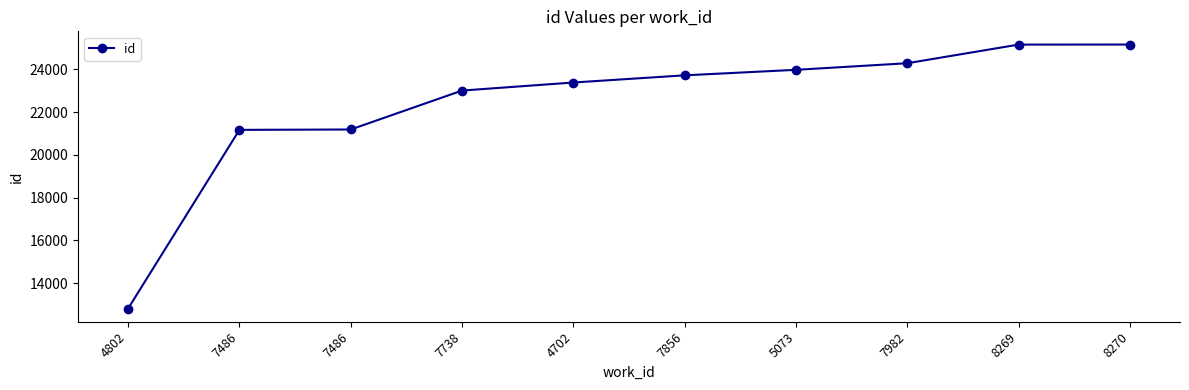

Does the chart display data point markers on the line(s)?

Yes